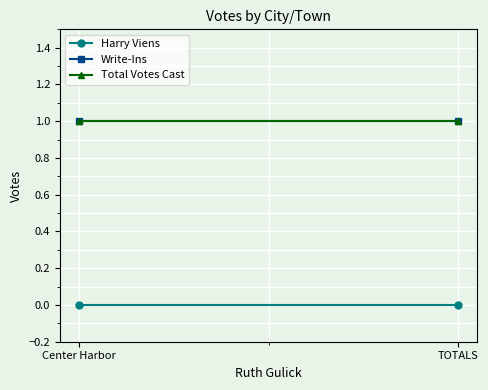

Where is Harry Viens nearest to the value 0?

Center Harbor